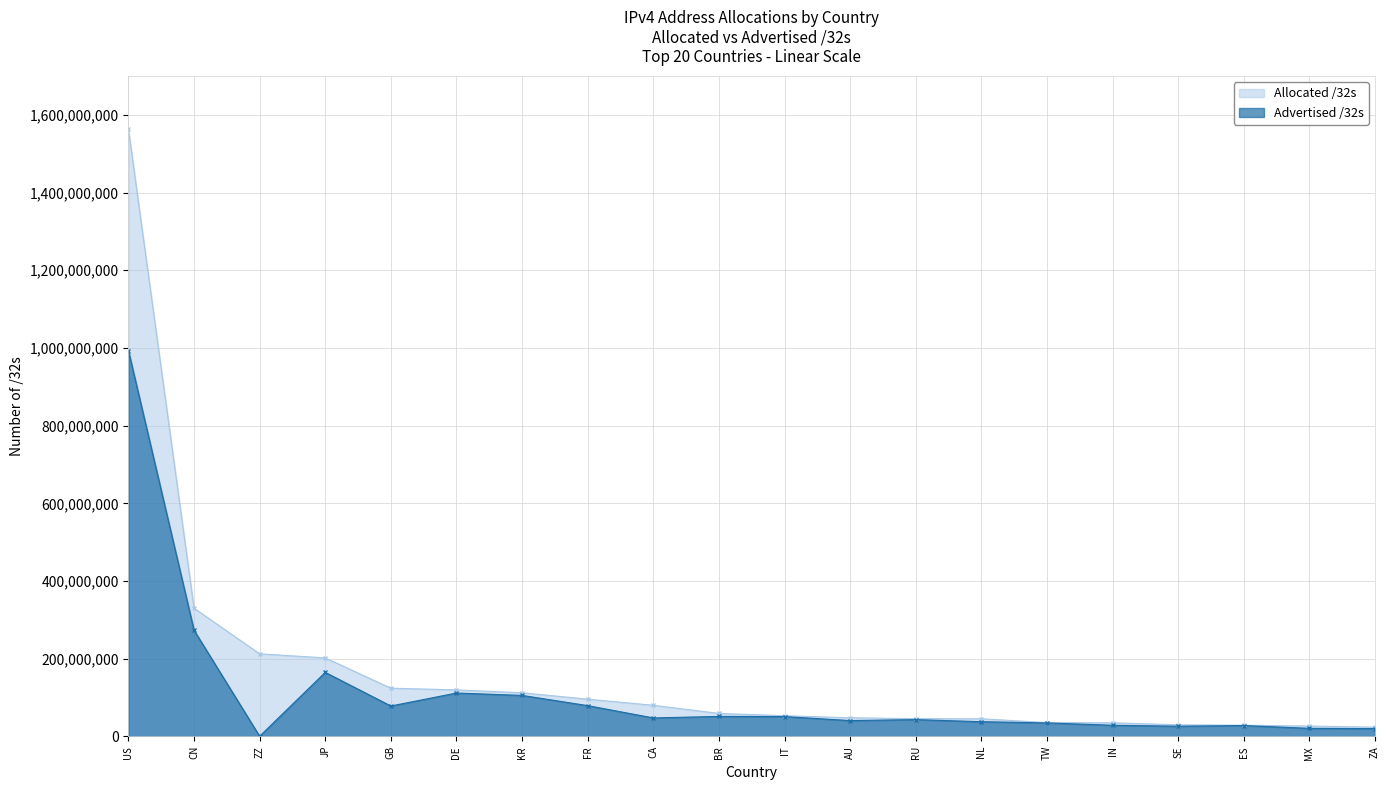

Between ZA and CA, which is larger?

CA